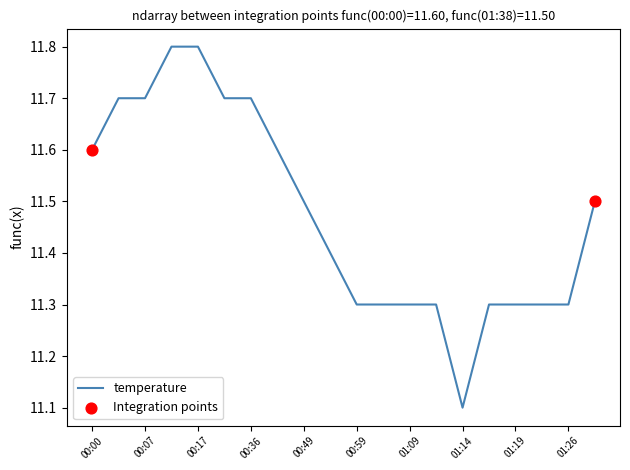

What is the greatest value displayed?

11.8